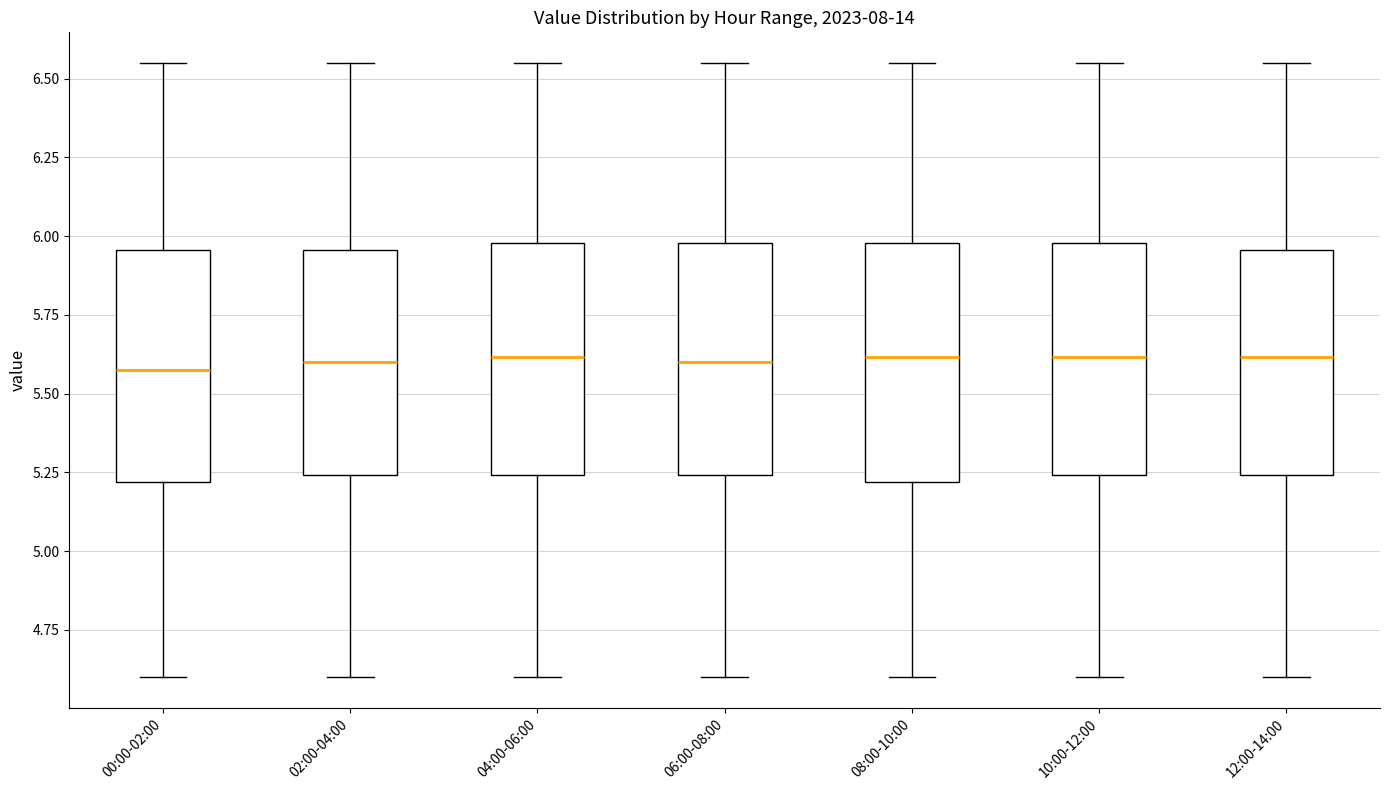

Reading left to right, read every box against the y-axis: the position of its median line, the range the box covers, and the ends of its whiskers. The values are not printed on the chart, so give them approximately, as read against the axis.

00:00-02:00: median 5.60, box 5.20 to 5.95, whiskers 4.60 to 6.55
02:00-04:00: median 5.60, box 5.25 to 5.95, whiskers 4.60 to 6.55
04:00-06:00: median 5.60, box 5.25 to 6.00, whiskers 4.60 to 6.55
06:00-08:00: median 5.60, box 5.25 to 6.00, whiskers 4.60 to 6.55
08:00-10:00: median 5.60, box 5.20 to 6.00, whiskers 4.60 to 6.55
10:00-12:00: median 5.60, box 5.25 to 6.00, whiskers 4.60 to 6.55
12:00-14:00: median 5.60, box 5.25 to 5.95, whiskers 4.60 to 6.55